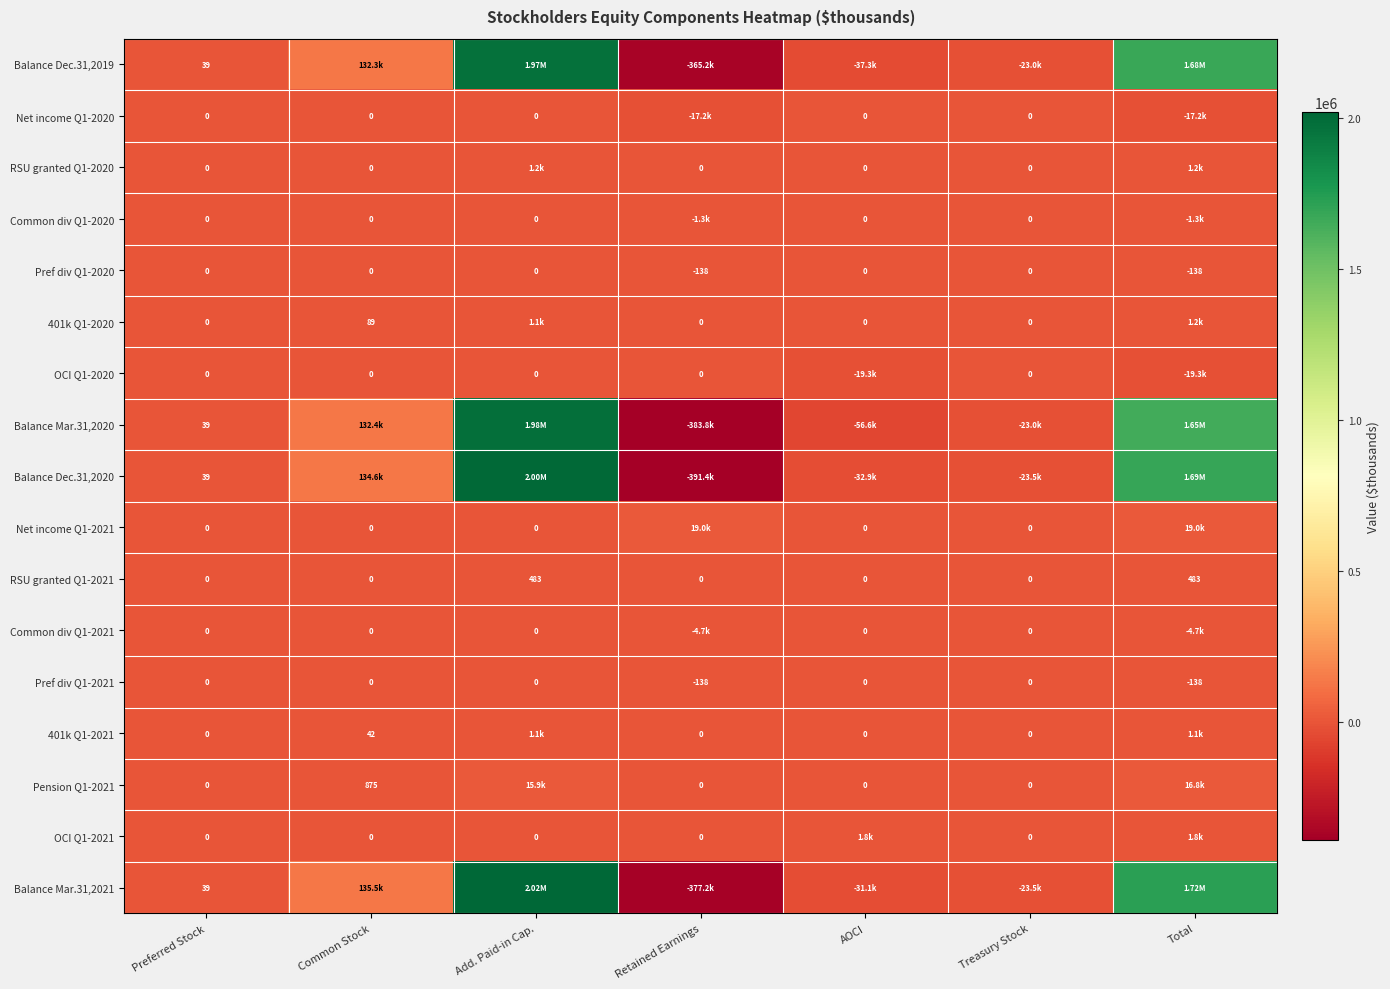

What is the total value across all series at Preferred Stock?

156